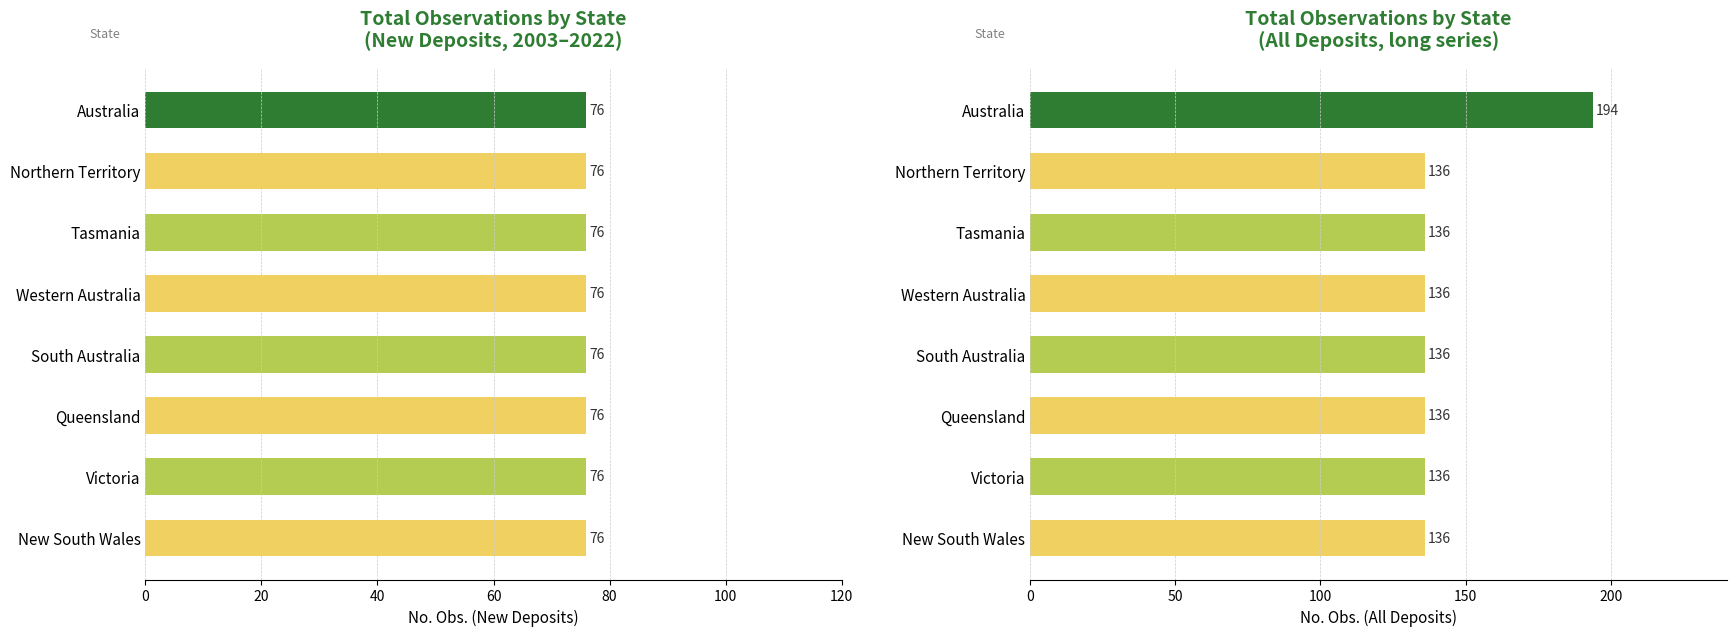

What is the sum of all All Deposits values?

1146.0